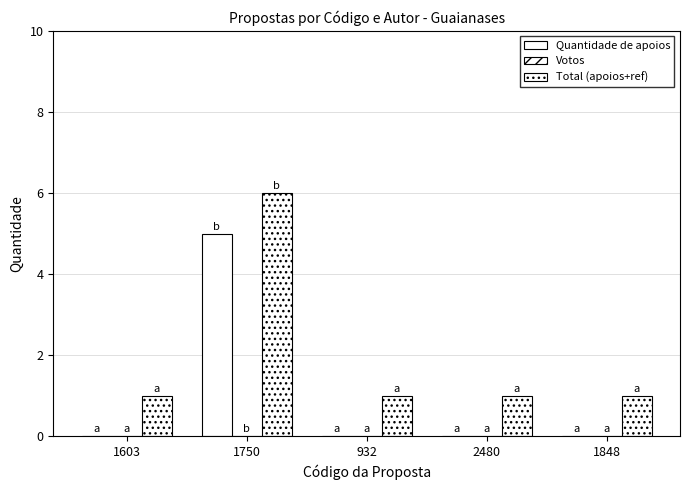

Count the number of categories in the chart.

5